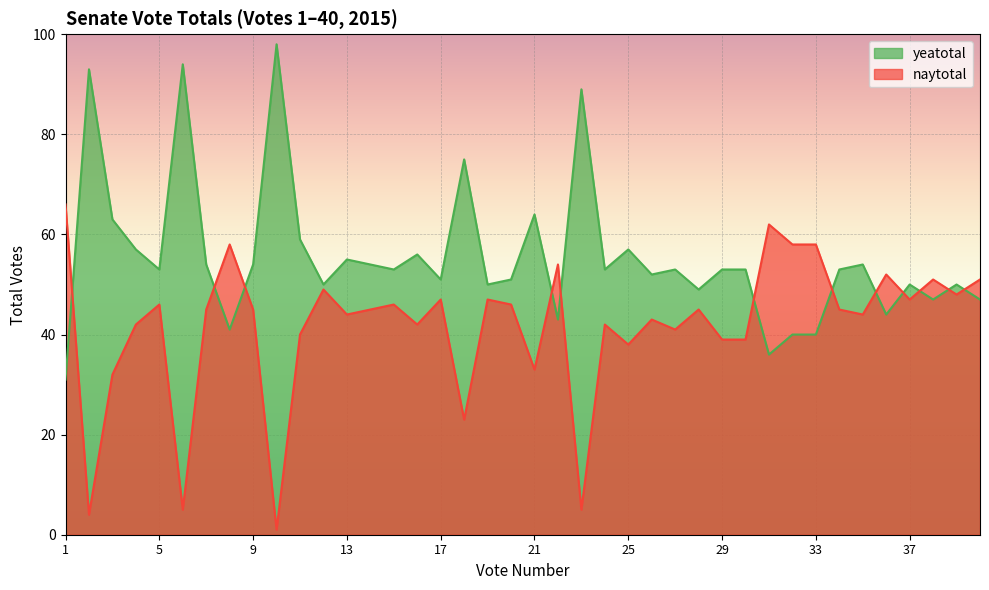

How many lines are shown in the chart?

2